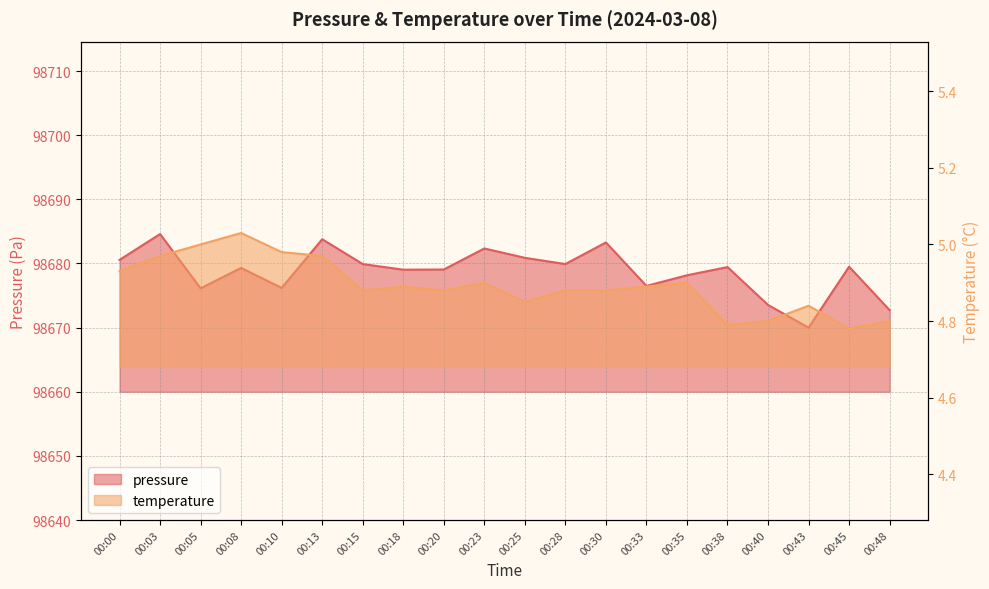

The value of temperature at 00:23 is 1.6. True or false?

False